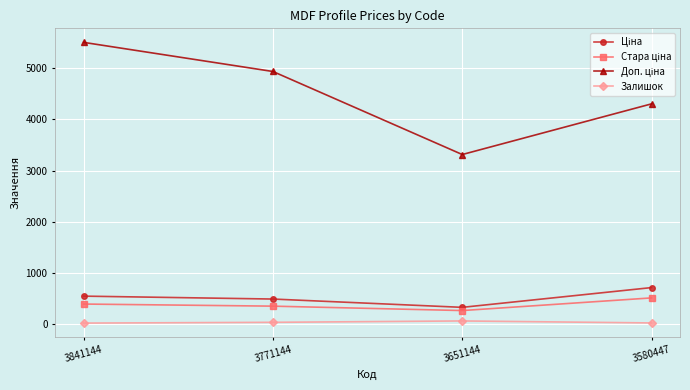

The Залишок series shows 39.0 at 3771144. True or false?

True